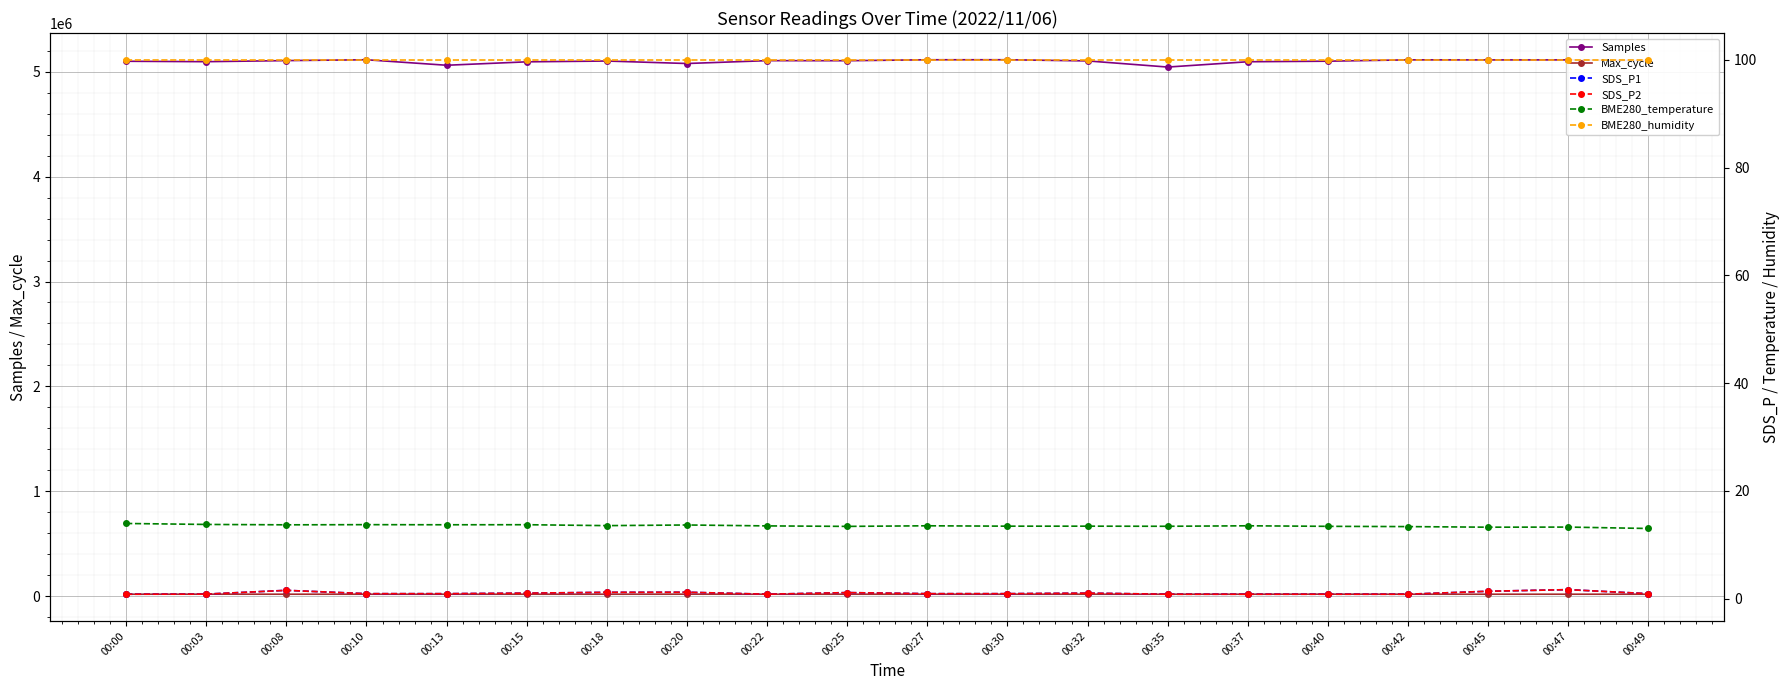

True or false: Max_cycle has more than 2 points higher than both neighbors.

True